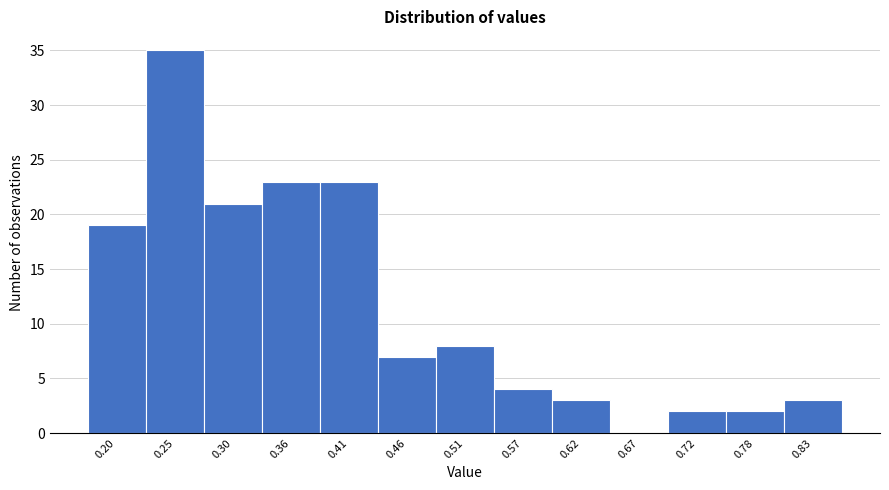

Reading right to left, extract all data points from this chart.

0.83=3	0.78=2	0.72=2	0.67=0	0.62=3	0.57=4	0.51=8	0.46=7	0.41=23	0.36=23	0.30=21	0.25=35	0.20=19